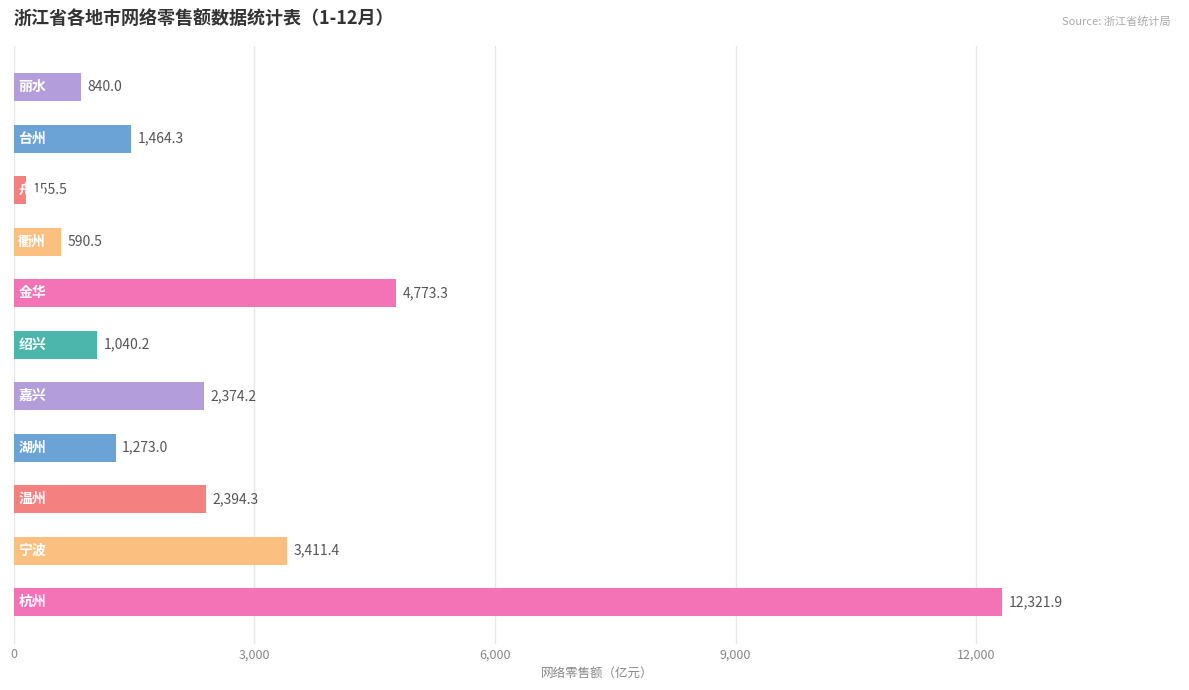

How many bars are there in total?

11